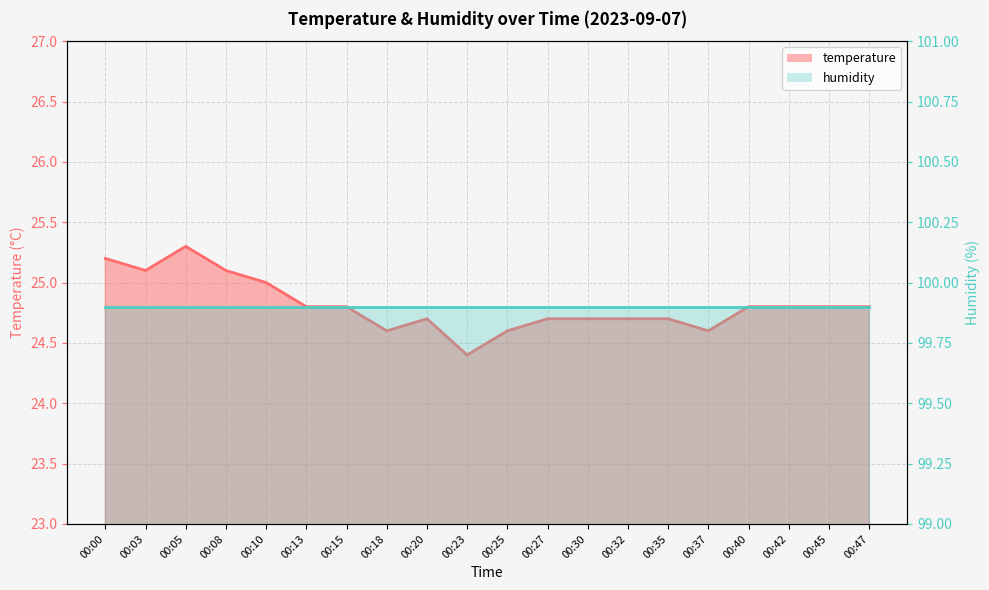

At which category does the chart reach its minimum across all series?

00:23